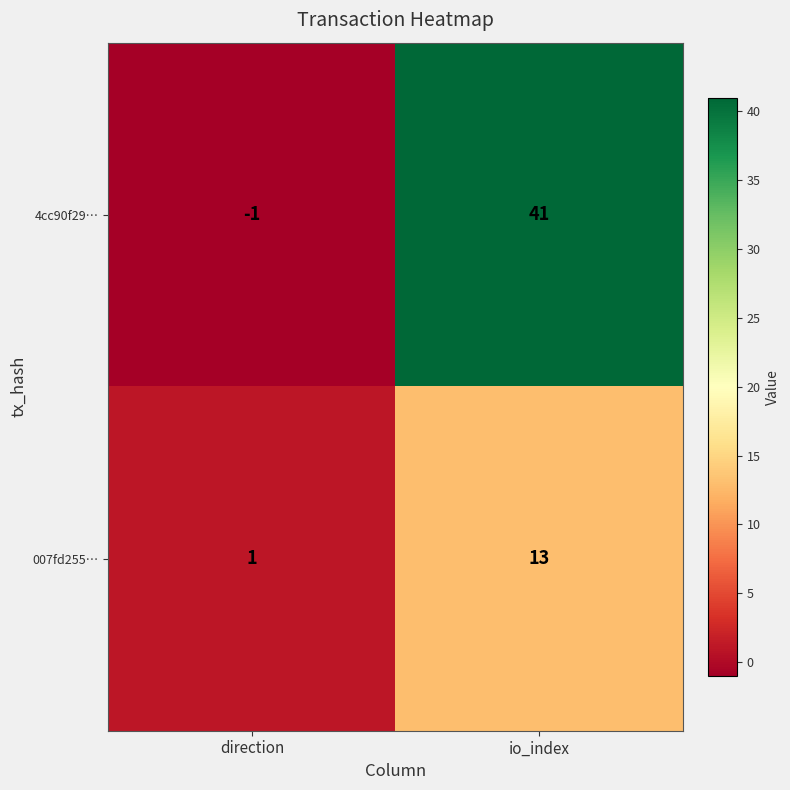

What is the maximum value shown in the chart?

41